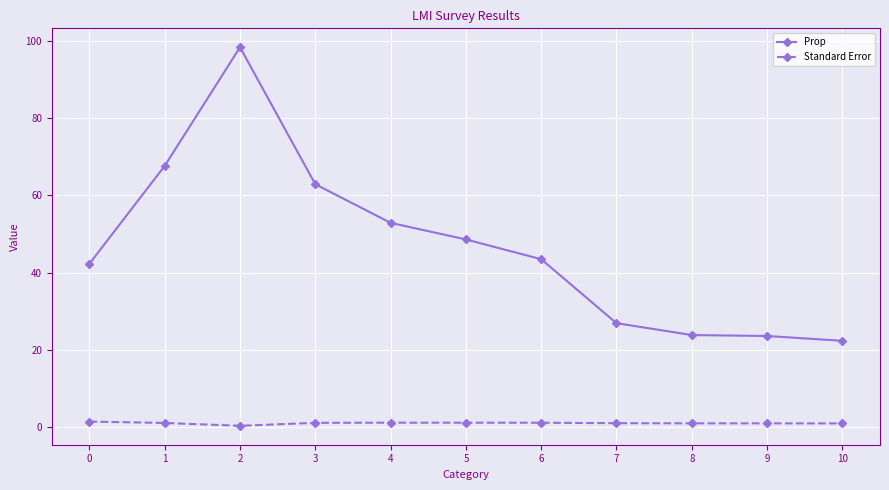

True or false: Prop and Standard Error intersect in this chart.

False